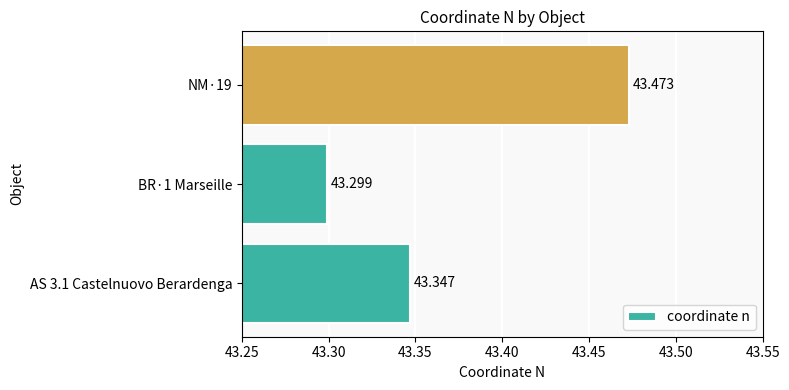

At which category does the chart reach its minimum across all series?

BR·1 Marseille